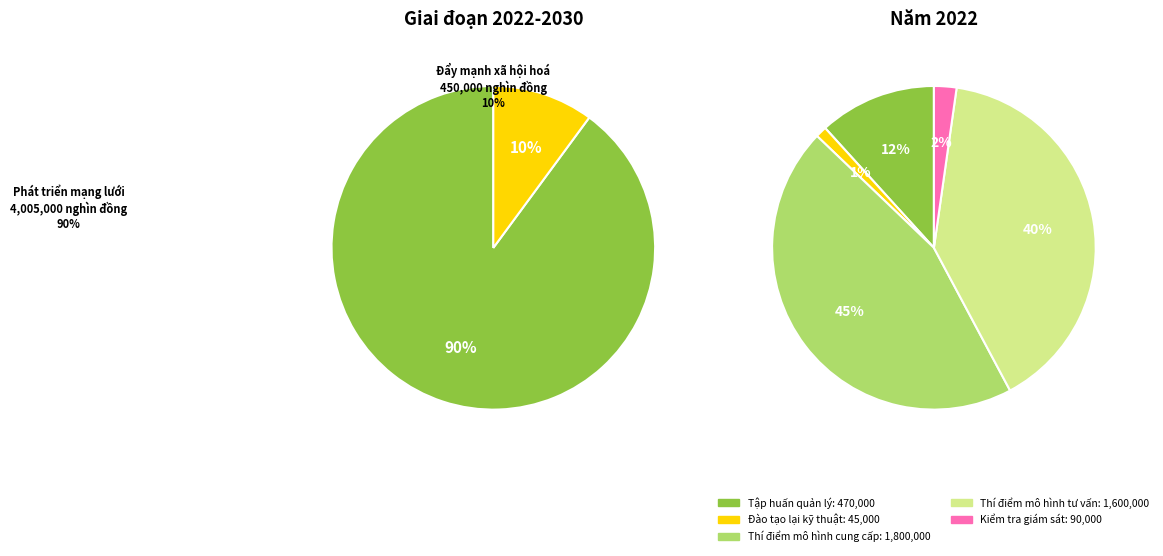

How many slices are in this pie chart?

2